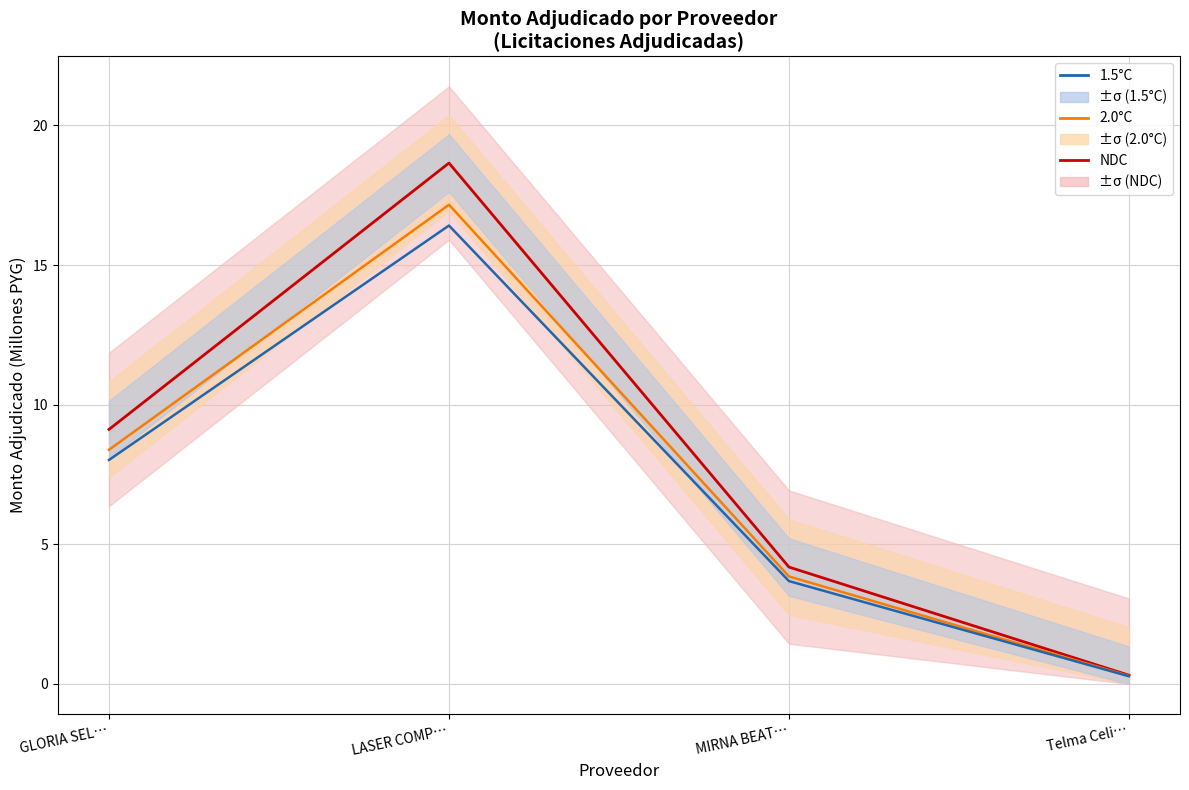

How many data points in NDC are less than 9?

2